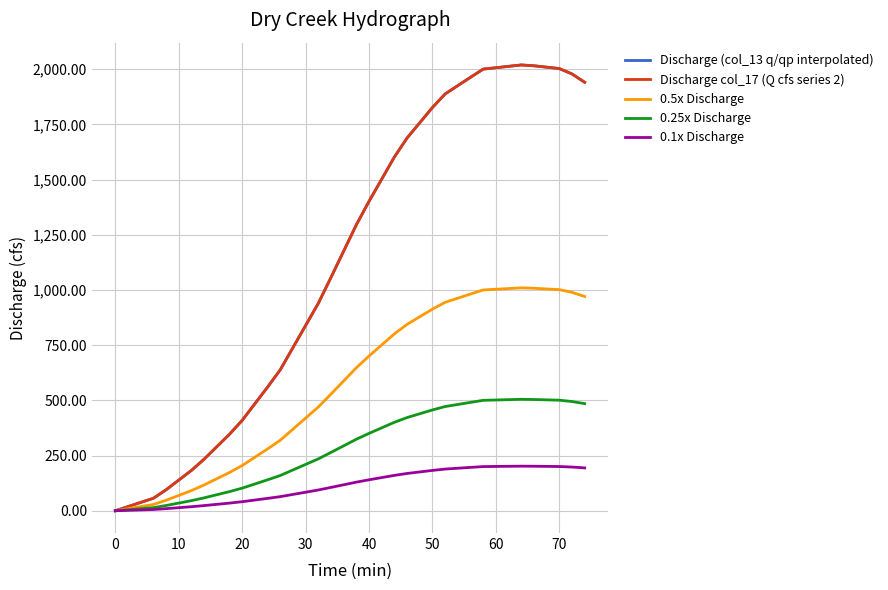

At how many categories does at least one series exceed 190?

31